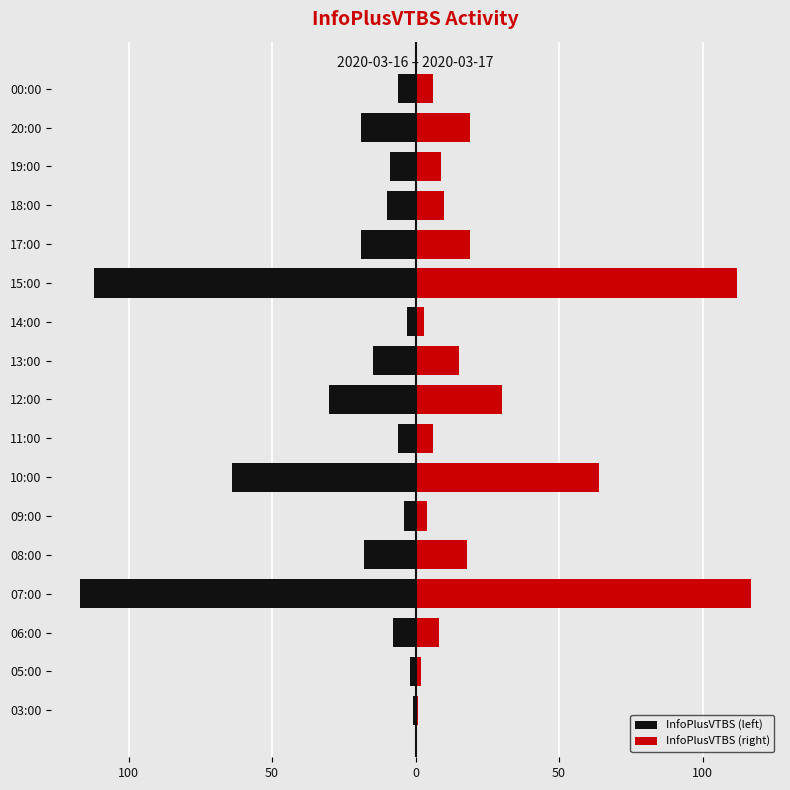

Is it true that InfoPlusVTBS (left) equals -2 at 05:00?

True